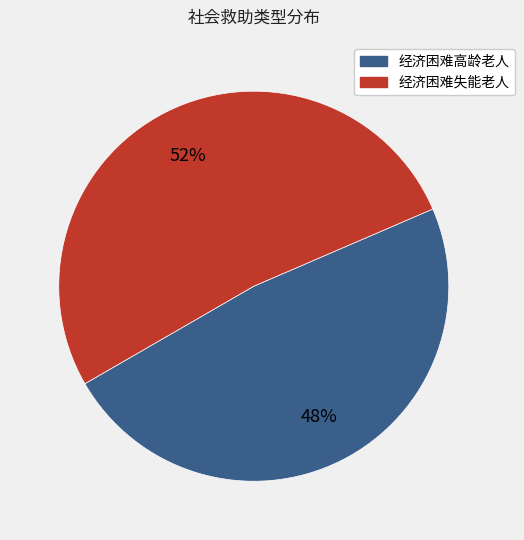

Which has a higher value, 经济困难失能老人 or 经济困难高龄老人?

经济困难失能老人